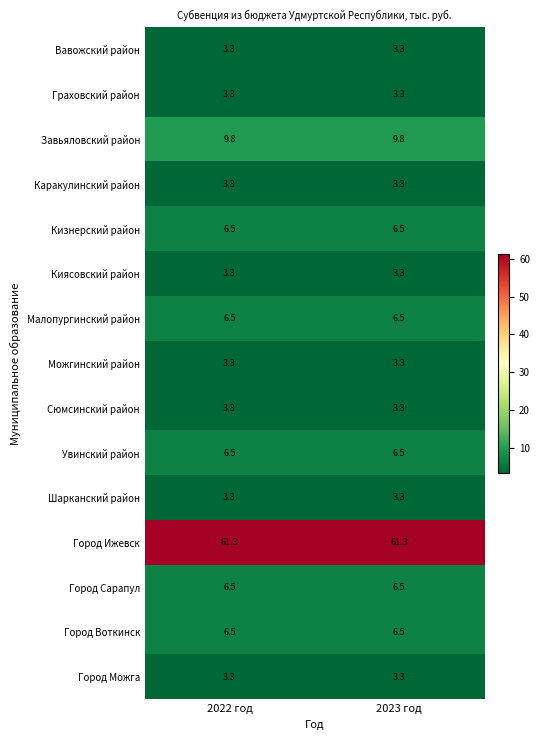

What value does the Шарканский район series have at 2023 год?

3.3